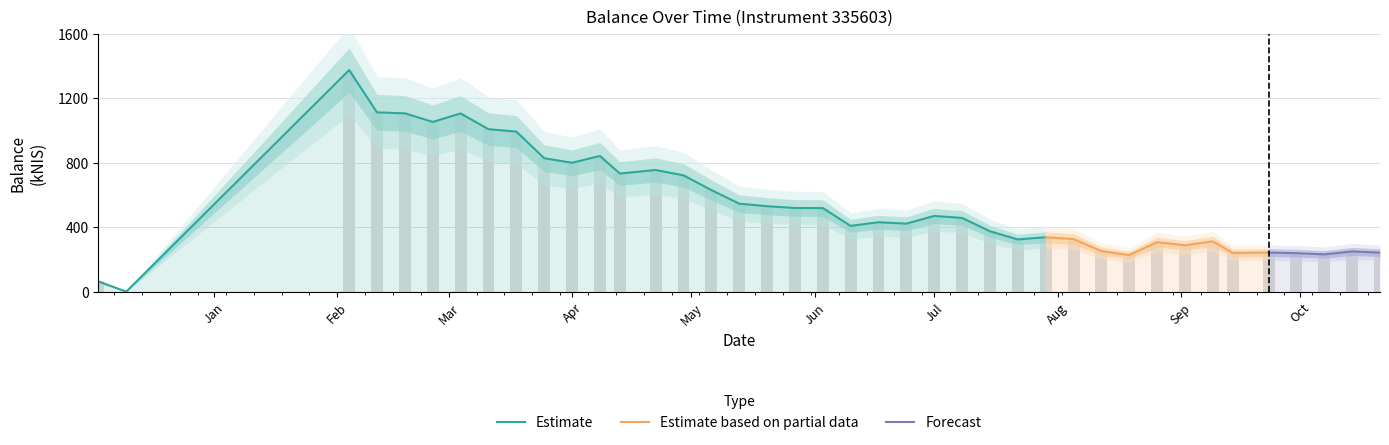

Rank the categories by value from highest to lowest.

2021-02-04, 2021-02-11, 2021-02-18, 2021-03-04, 2021-02-25, 2021-03-11, 2021-03-18, 2021-04-08, 2021-03-25, 2021-04-01, 2021-04-22, 2021-04-13, 2021-04-29, 2021-05-06, 2021-05-13, 2021-05-20, 2021-05-27, 2021-06-03, 2021-07-01, 2021-07-08, 2021-06-17, 2021-06-24, 2021-06-10, 2021-07-15, 2021-07-29, 2021-08-05, 2021-07-22, 2021-09-09, 2021-08-26, 2021-09-02, 2021-08-12, 2021-10-14, 2021-09-23, 2021-10-21, 2021-09-14, 2021-09-30, 2021-10-07, 2021-08-19, 2020-12-03, 2020-12-10